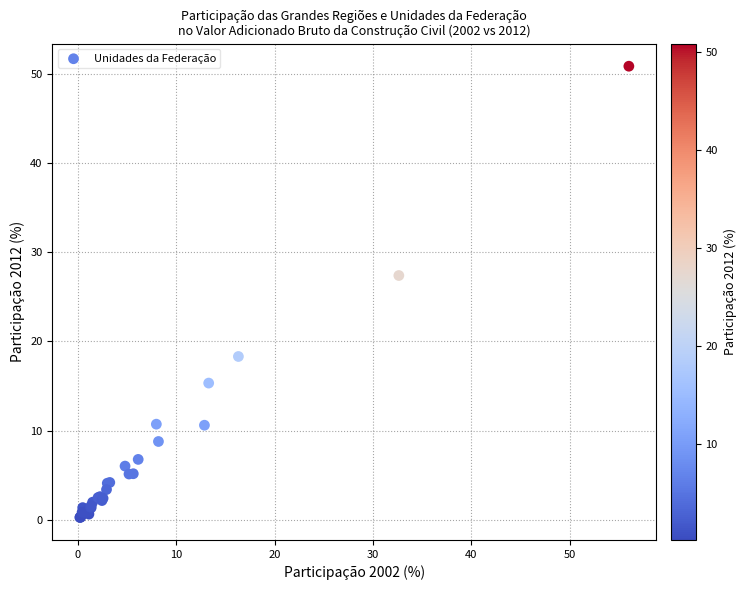

What Y value in the scatter plot is closest to 25?

27.4